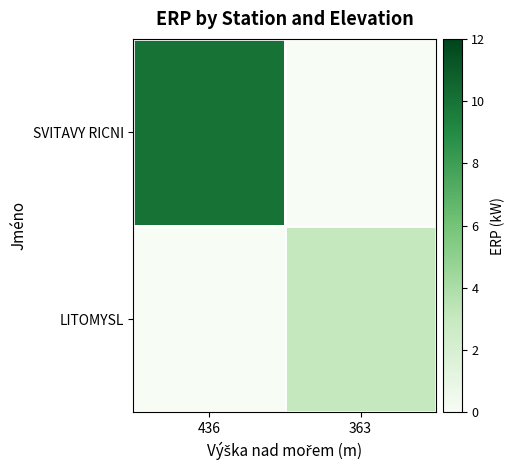

Reading left to right, what are all the values shown in this chart?

SVITAVY RICNI: 436=10	363=0
LITOMYSL: 436=0	363=3